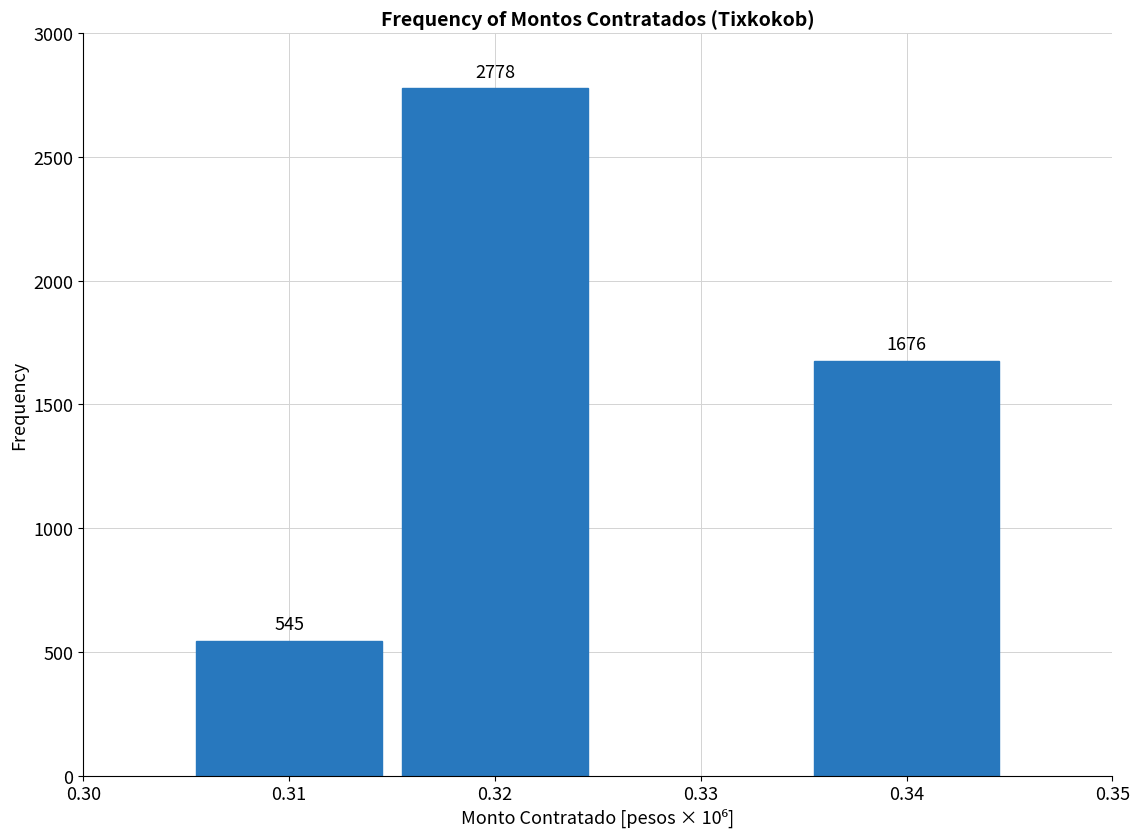

Reading left to right, list all the values displayed in this chart.

0.31=545	0.32=2778	0.34=1676